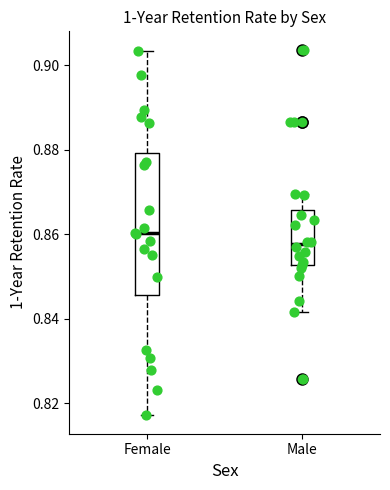

Comparing the boxes themselves (not the whiskers), which one is the tallest?

Female